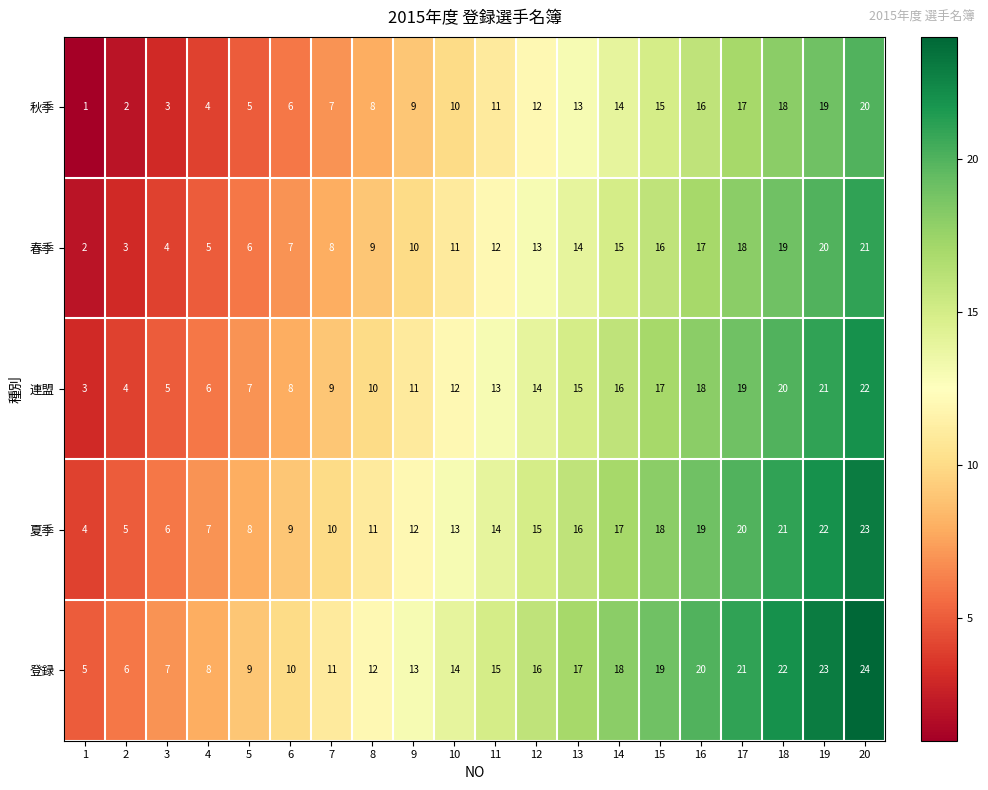

At which label is 連盟 closest to 12?

10